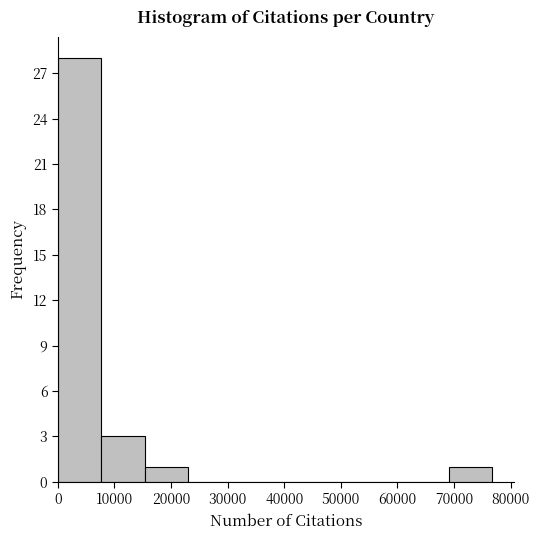

Reading left to right, transcribe this chart: for each bar, give the range it covers on the x-axis and its height. Neither the bar edges nor the heights are printed on the chart, so give them approximately, as read against the axes.

0 to 8000: 28
8000 to 15000: 3
15000 to 23000: 1
23000 to 31000: 0
31000 to 38000: 0
38000 to 46000: 0
46000 to 54000: 0
54000 to 61000: 0
61000 to 69000: 0
69000 to 77000: 1